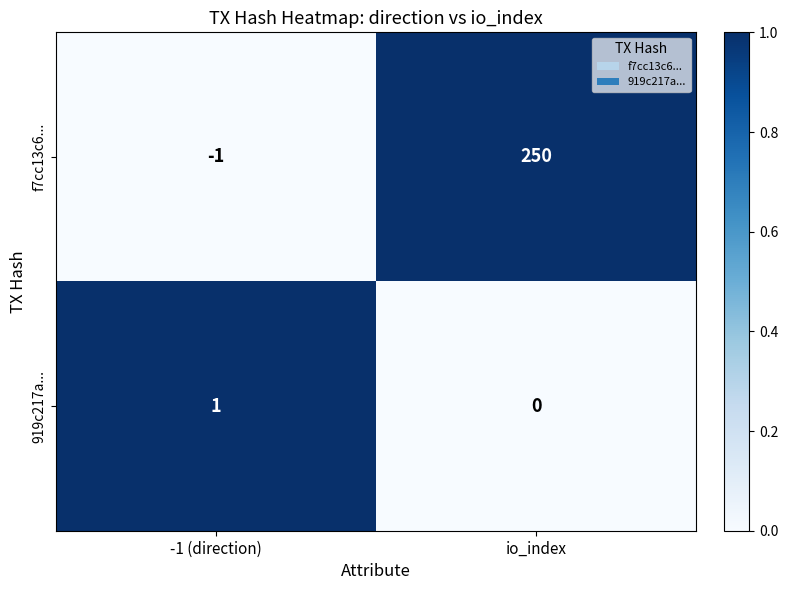

True or false: f7cc13c6... has a value of -1 at -1 (direction).

True